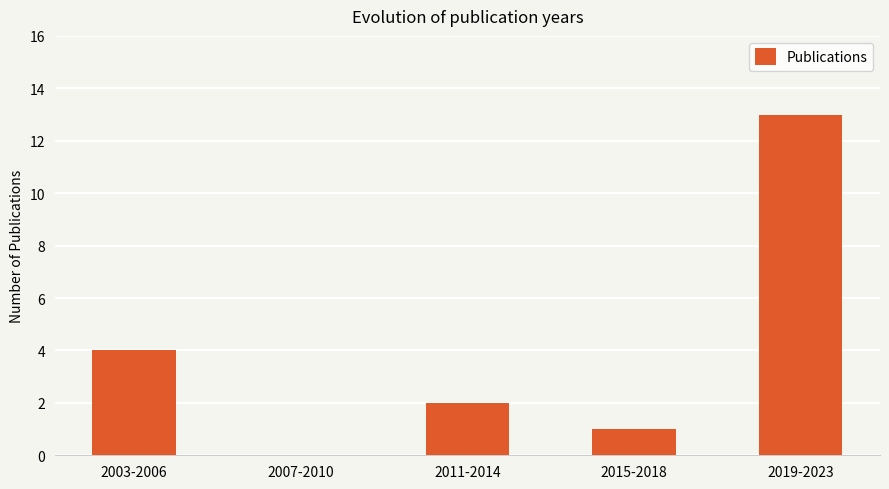

Are the bars horizontal?

No